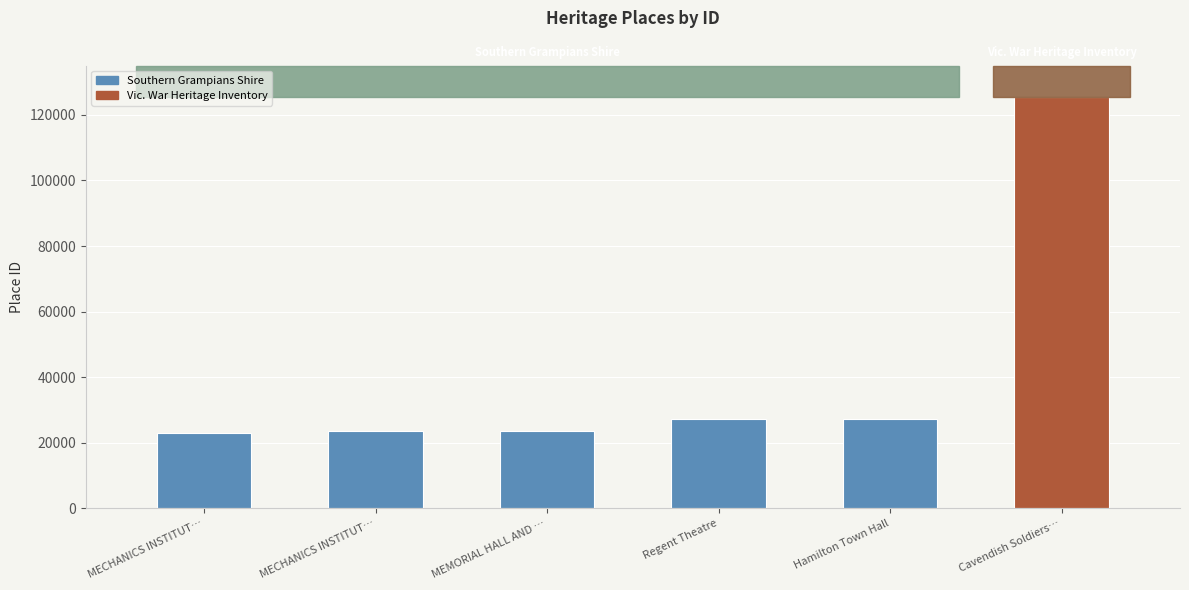

How many values are below 27215?

3